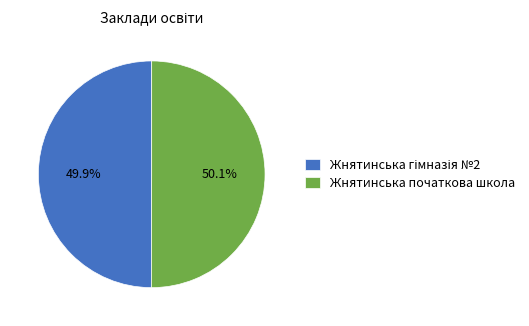

The Жнятинська початкова школа slice represents 50% of the pie. True or false?

True